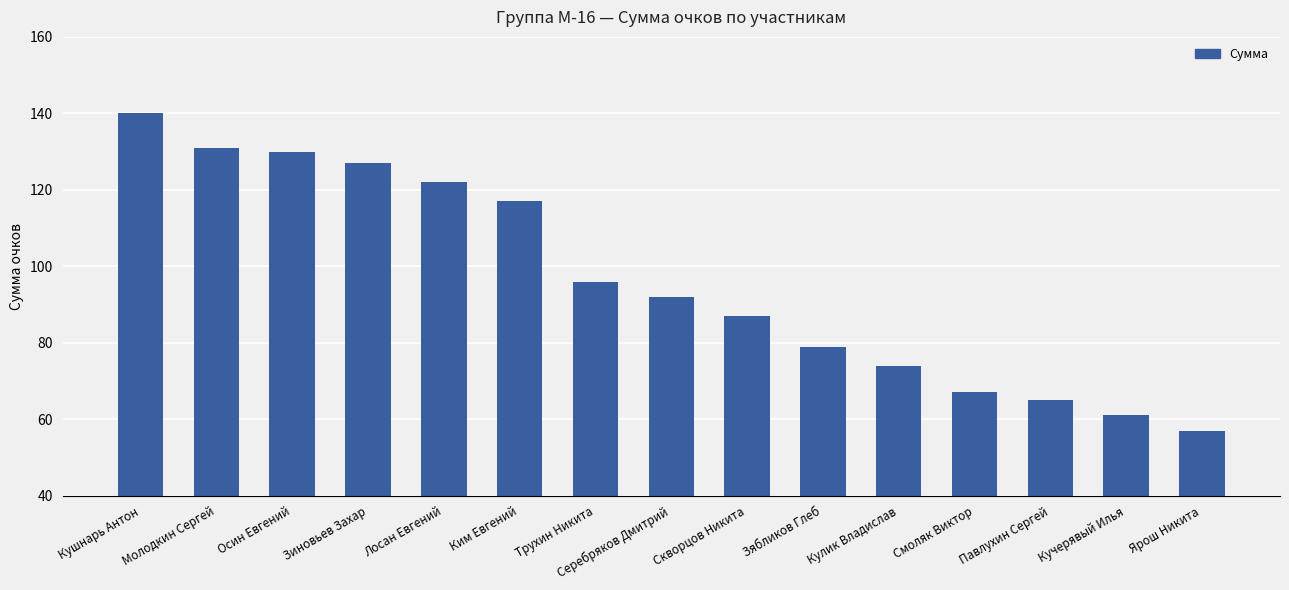

What is the label of the 2nd bar from the right?

Кучерявый Илья